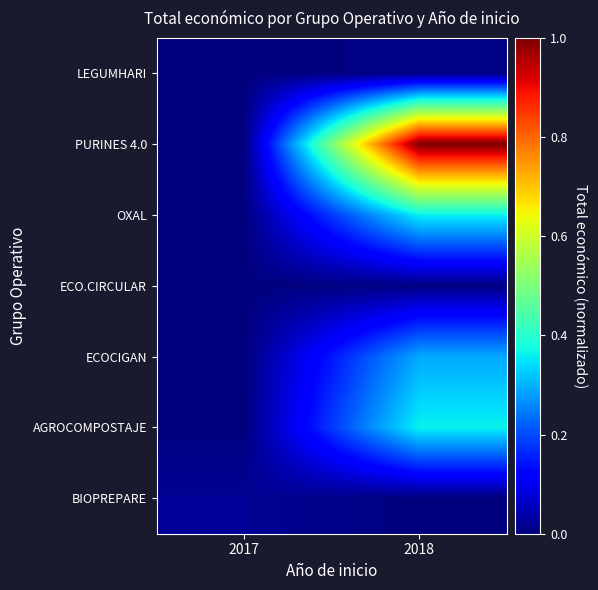

Reading left to right, extract all data points from this chart.

LEGUMHARI: 2017=0.0	2018=0.0
PURINES 4.0: 2017=0.0	2018=1.0
OXAL: 2017=0.0	2018=0.4
ECO.CIRCULAR: 2017=0.0	2018=0.0
ECOCIGAN: 2017=0.0	2018=0.3
AGROCOMPOSTAJE: 2017=0.0	2018=0.4
BIOPREPARE: 2017=0.0	2018=0.0